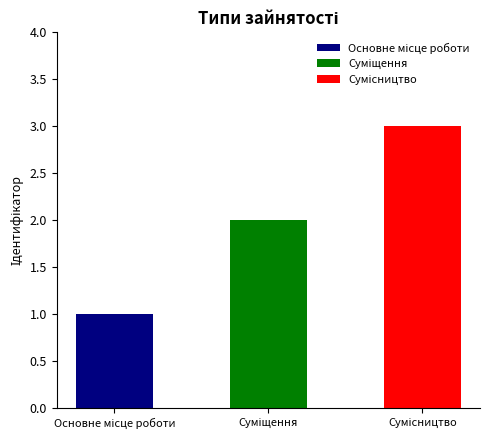

Read the value at Сумісництво.

3